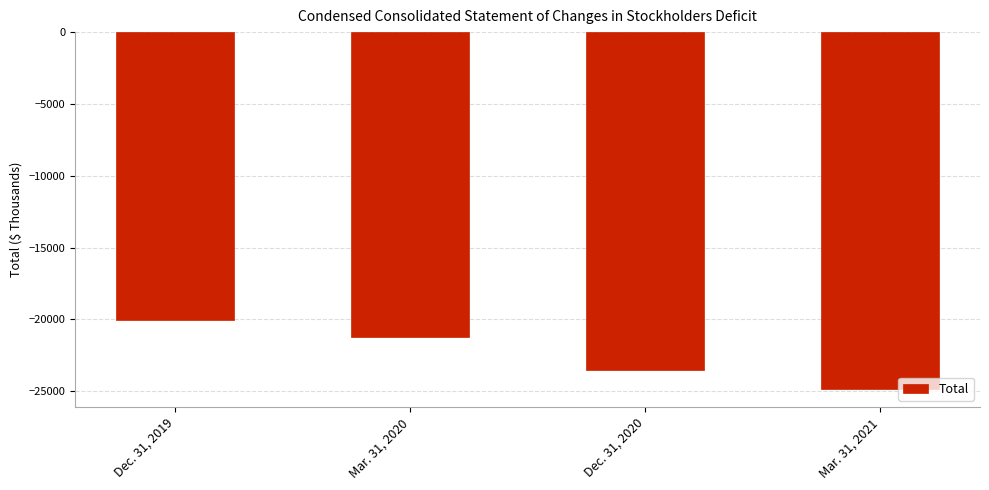

What is the label of the 1st bar from the left?

Dec. 31, 2019